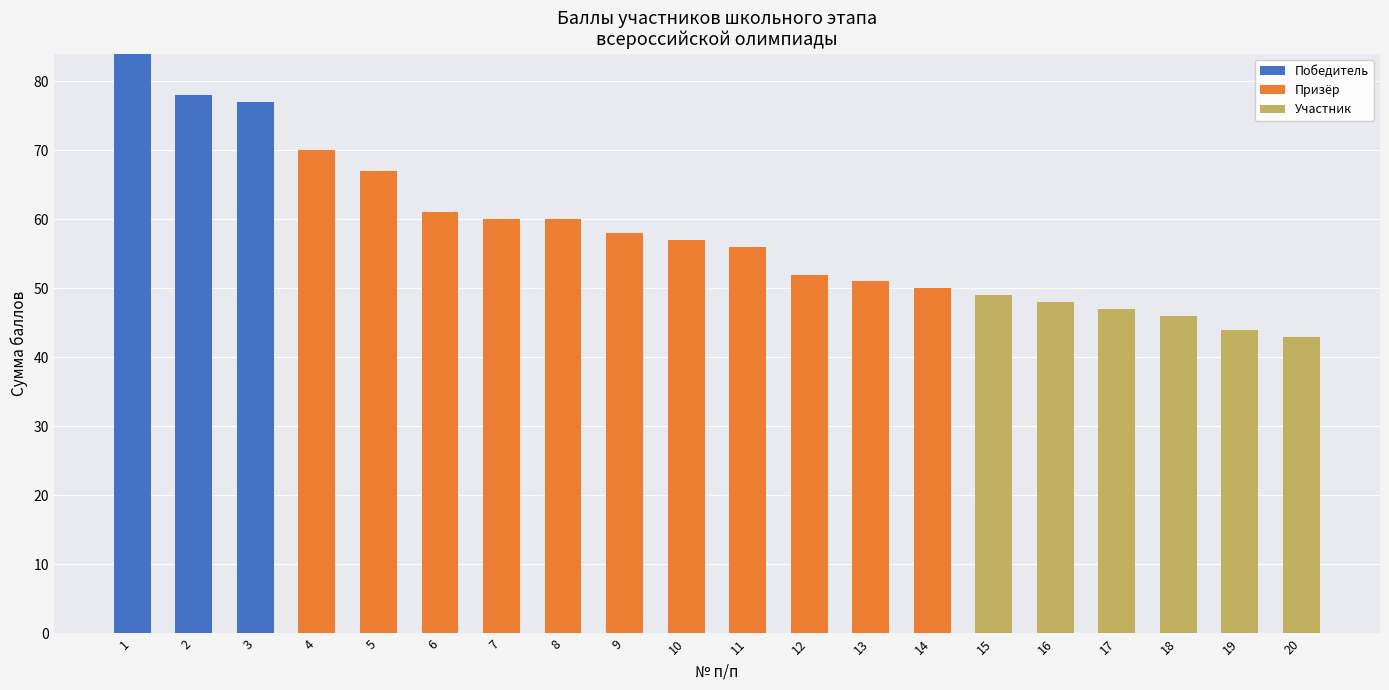

What is the maximum value for Победитель?

84